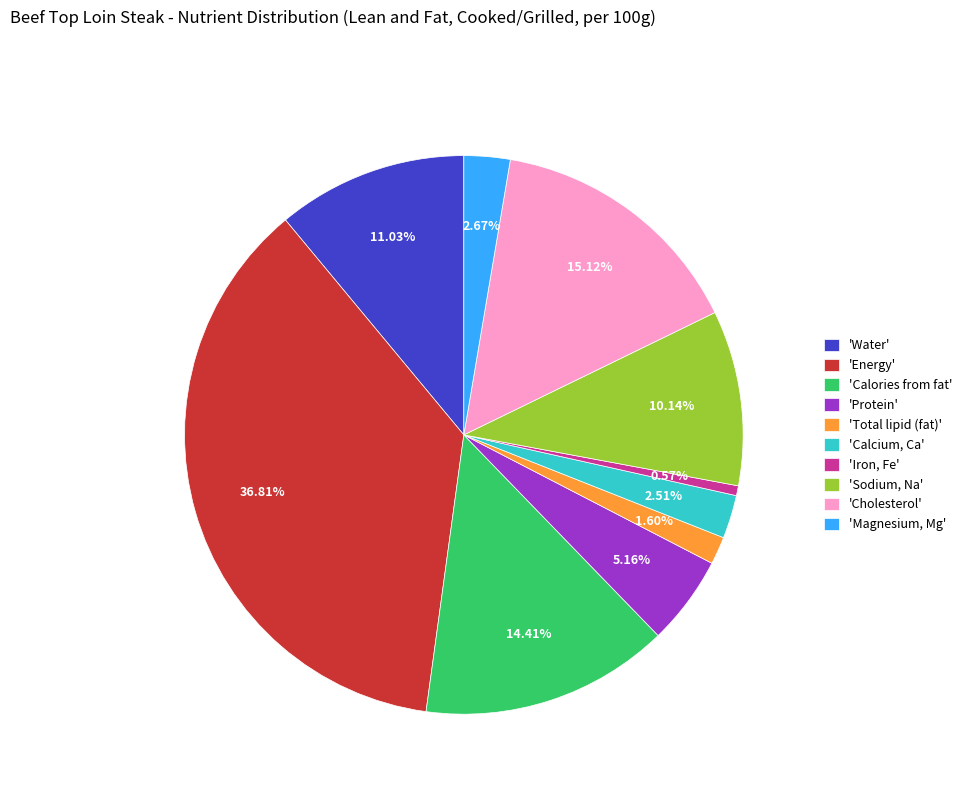

What is the smallest slice in the pie chart?

'Iron, Fe'